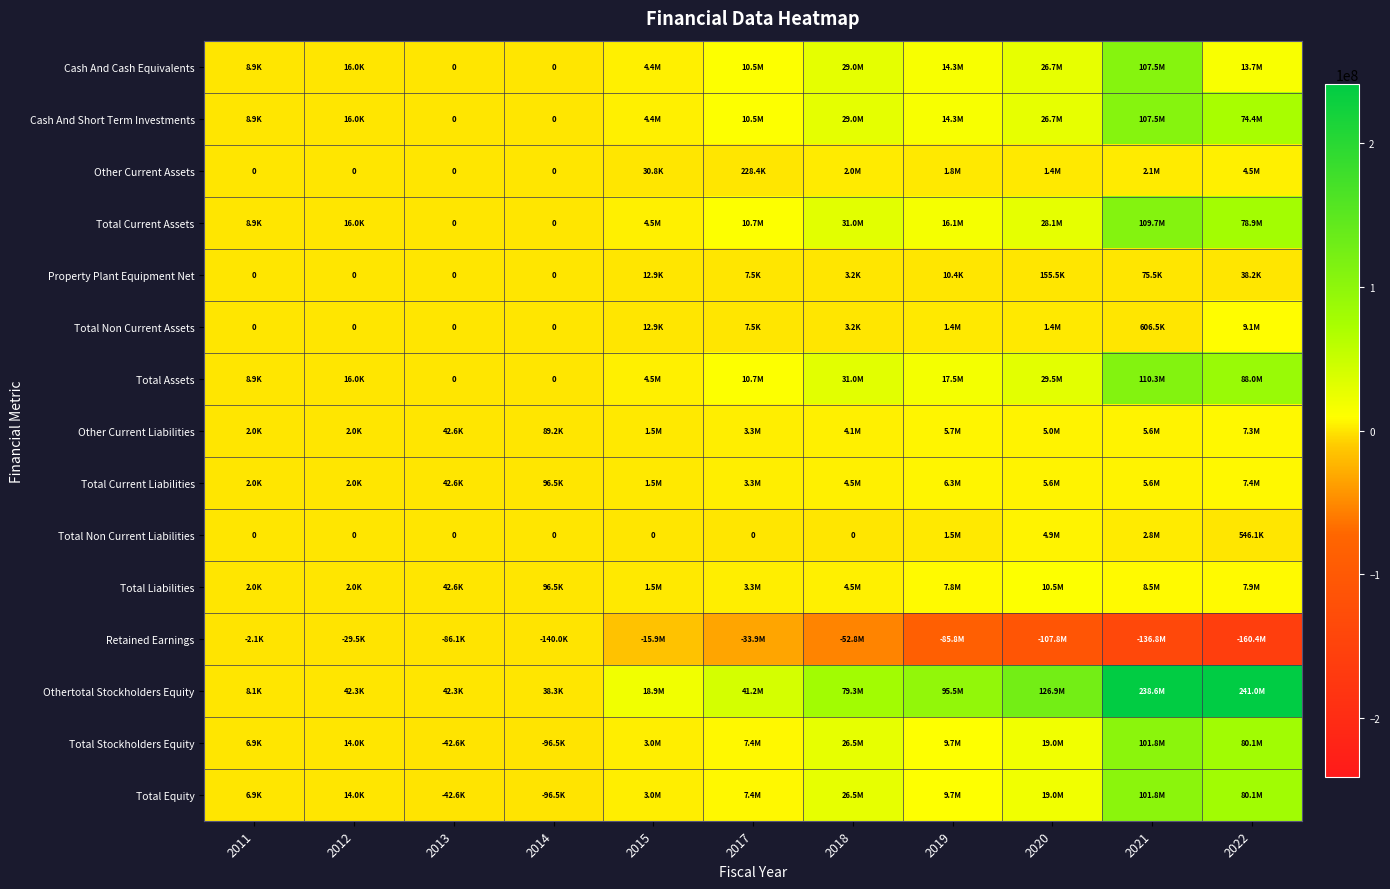

What is the sum of all Total Current Liabilities values?

34409843